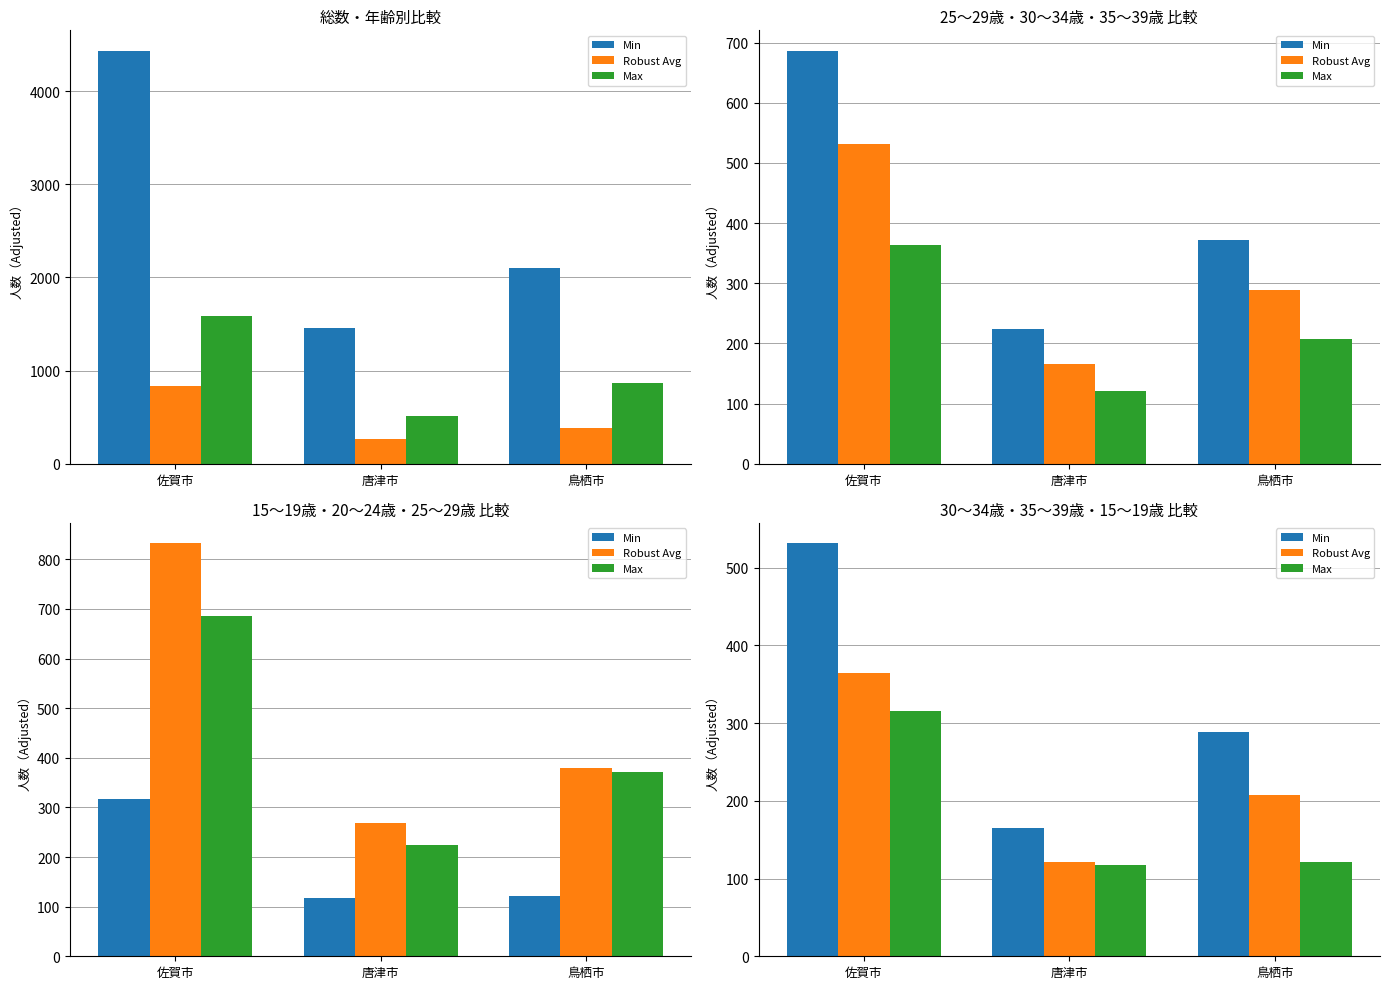

What is the difference between the maximum and minimum values in the Robust Avg series?

243